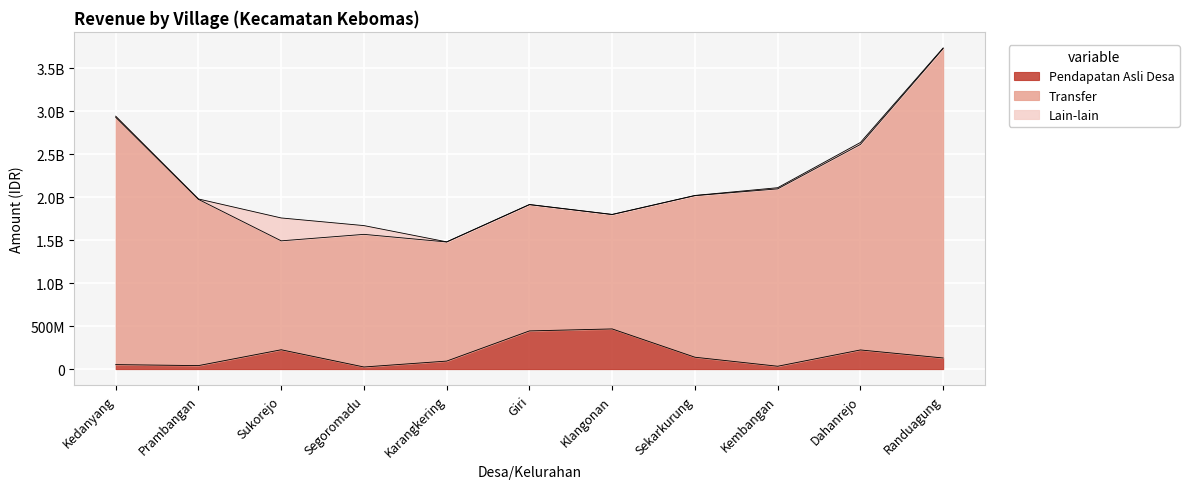

What are all the series names shown in the legend?

Pendapatan Asli Desa, Transfer, Lain-lain